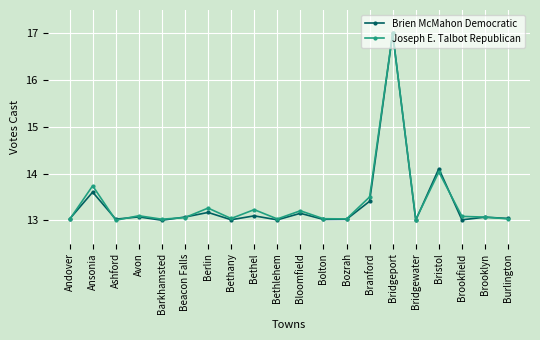

True or false: Brien McMahon Democratic has more than 0 interior local peaks.

True